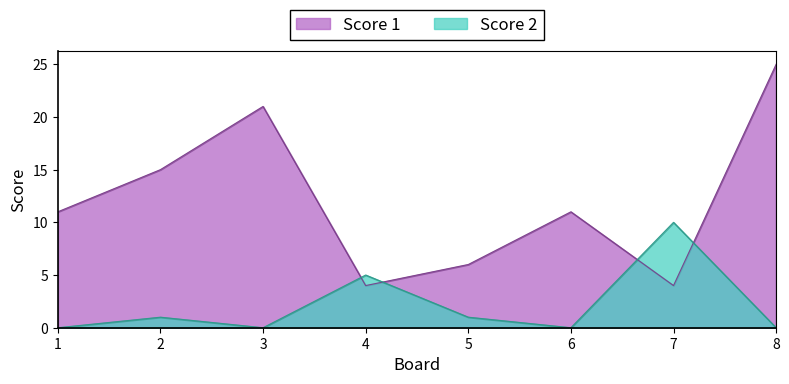

Reading right to left, list all the values displayed in this chart.

Score 1: 25	4	11	6	4	21	15	11
Score 2: 0	10	0	1	5	0	1	0